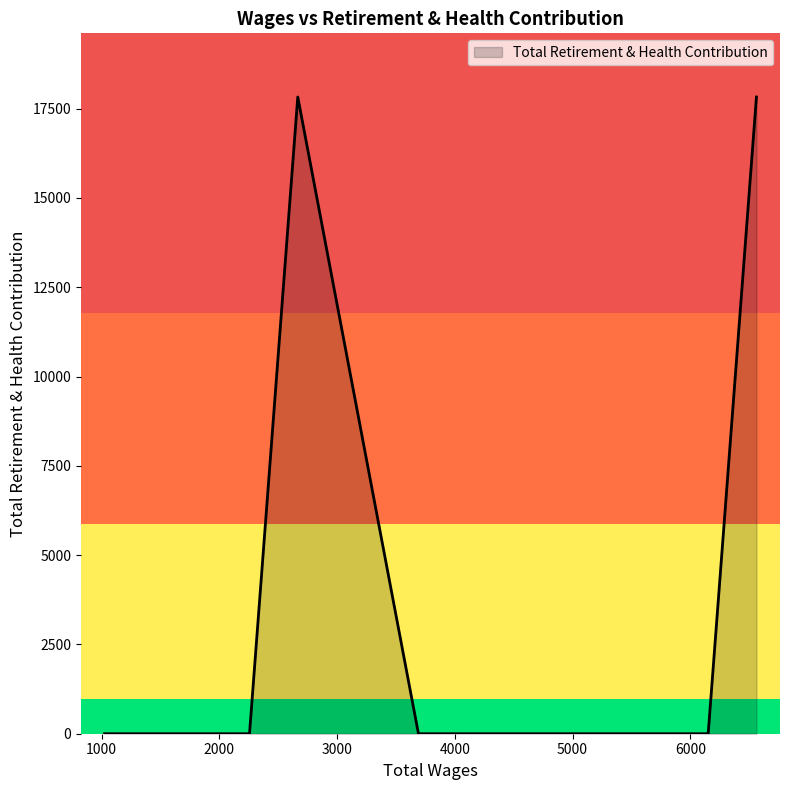

What is the difference between the maximum and second lowest values?

17825